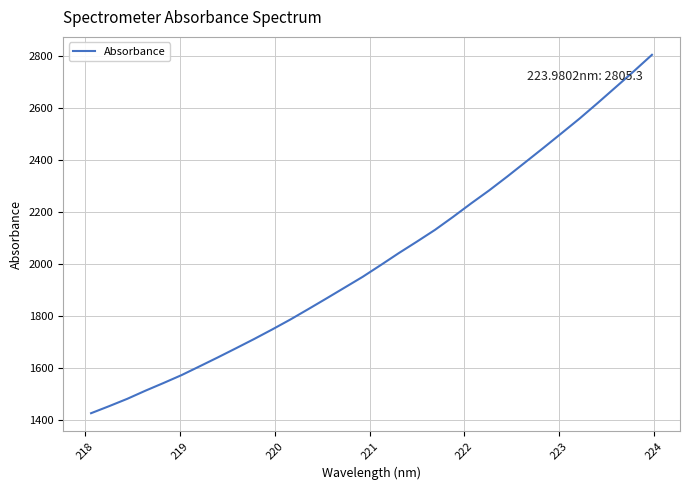

What is the minimum value shown in the chart?

1428.0